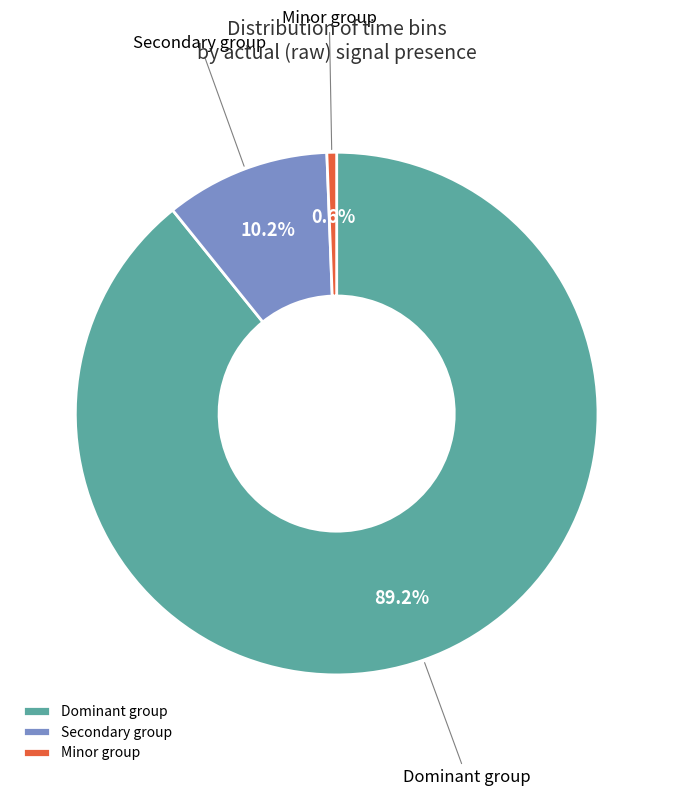

Which category has the biggest portion of the pie?

Dominant group